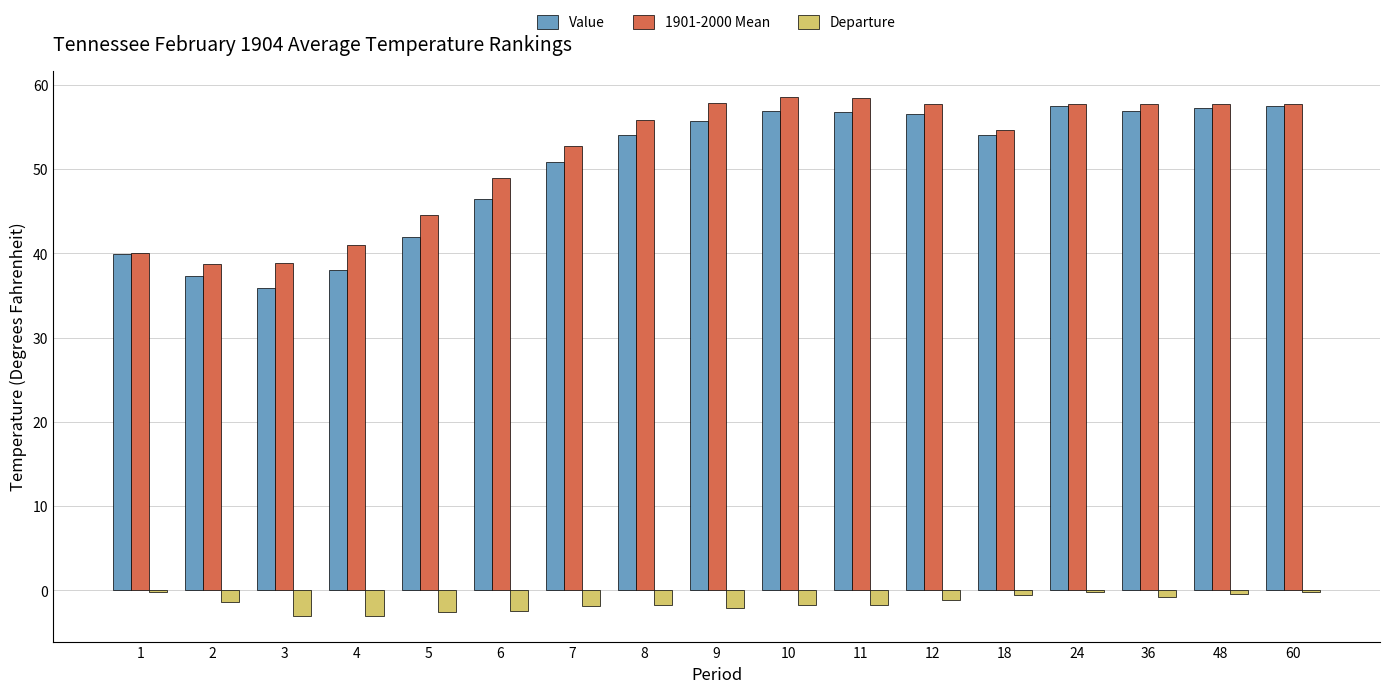

At which label is Value closest to 46?

6